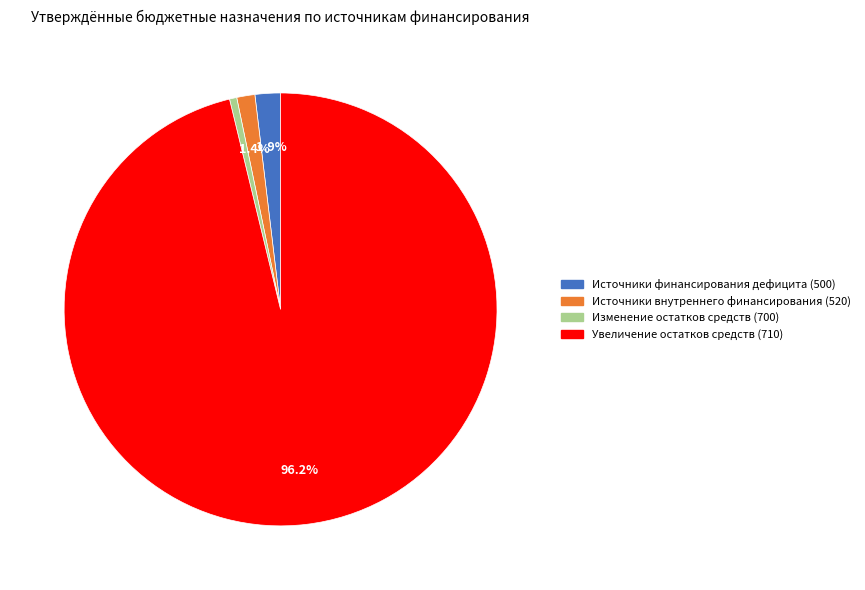

Between Источники внутреннего финансирования (520) and Изменение остатков средств (700), which is larger?

Источники внутреннего финансирования (520)